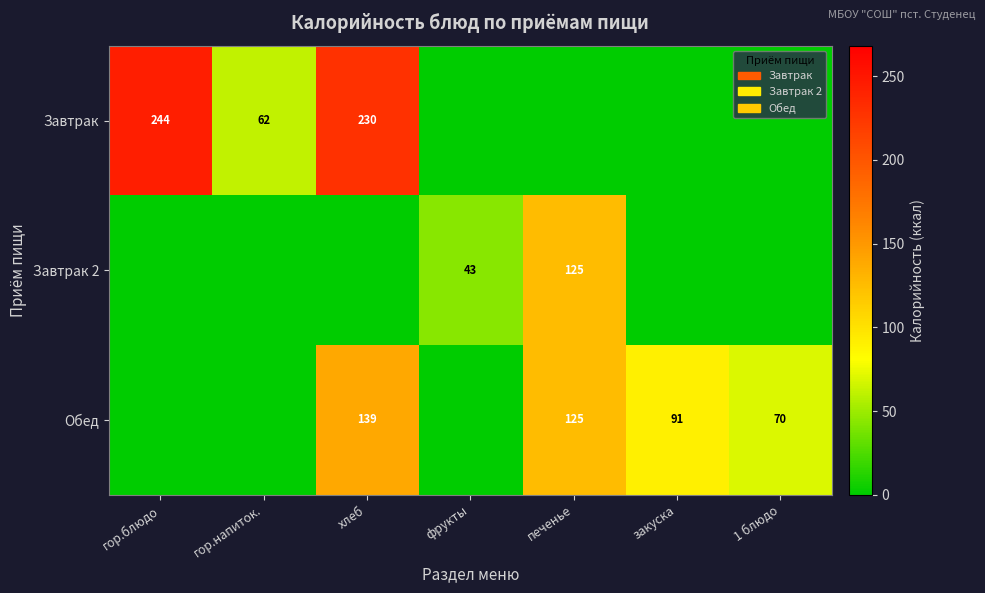

What is the sum of the Завтрак values at хлеб and гор.напиток.?

292